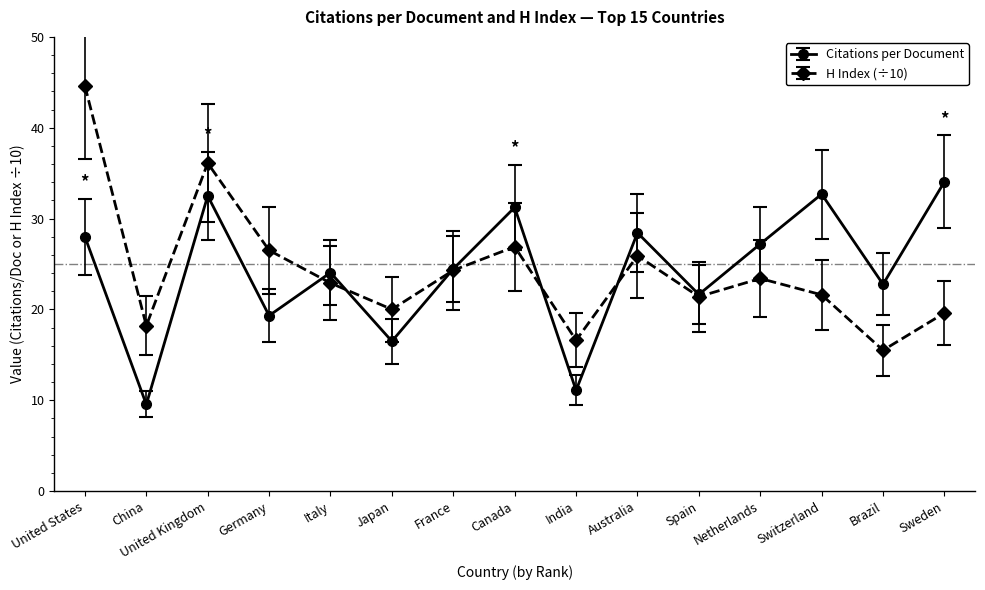

Where is the first local minimum for Citations per Document?

China